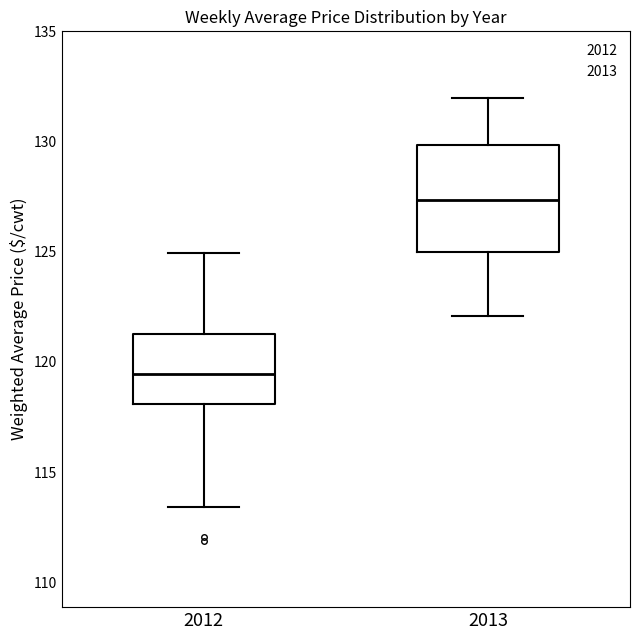

Which box is the tallest, from its lower edge to its upper edge?

2013